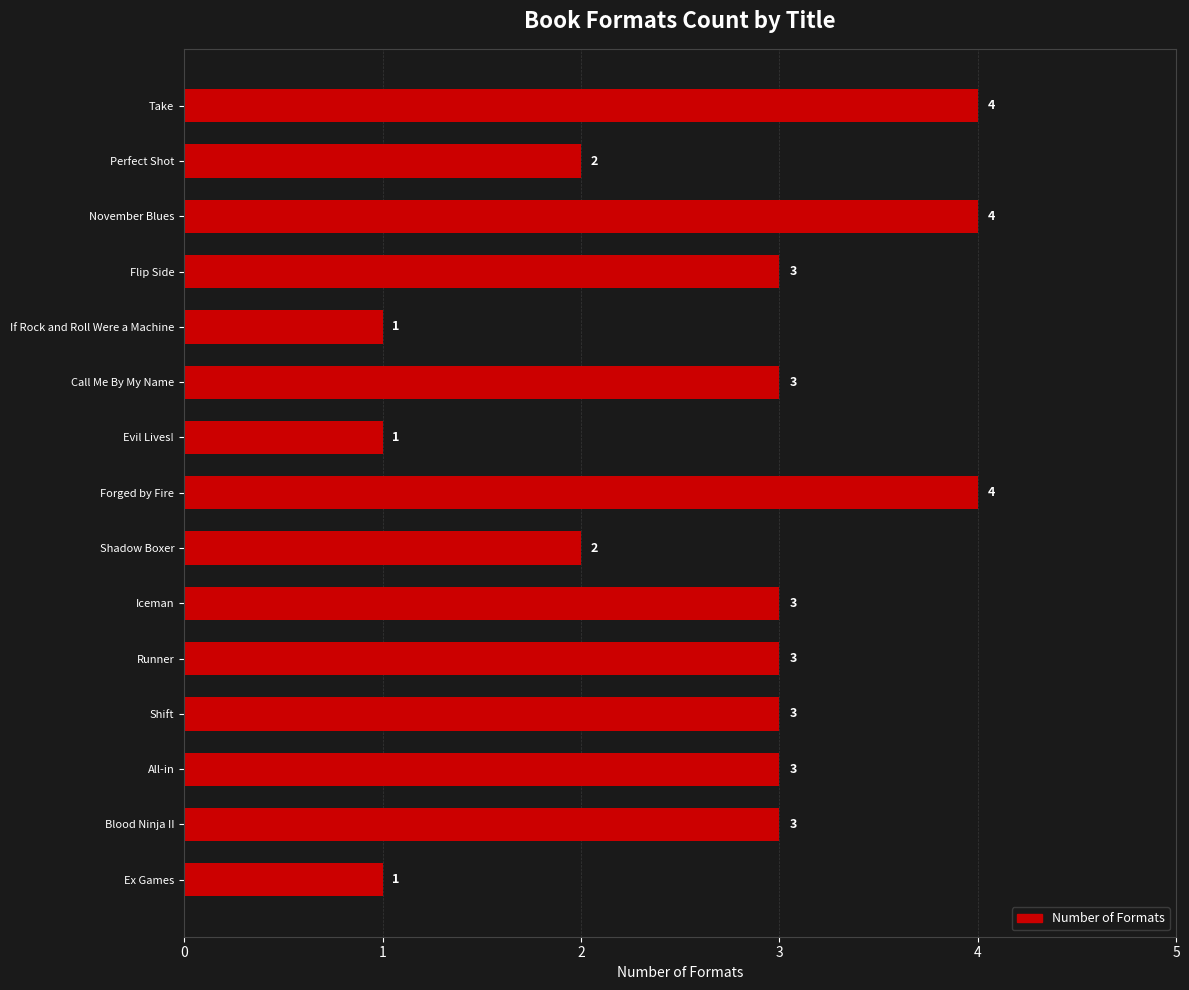

Reading bottom to top, extract all data points from this chart.

Ex Games=1	Blood Ninja II=3	All-in=3	Shift=3	Runner=3	Iceman=3	Shadow Boxer=2	Forged by Fire=4	Evil Lives!=1	Call Me By My Name=3	If Rock and Roll Were a Machine=1	Flip Side=3	November Blues=4	Perfect Shot=2	Take=4